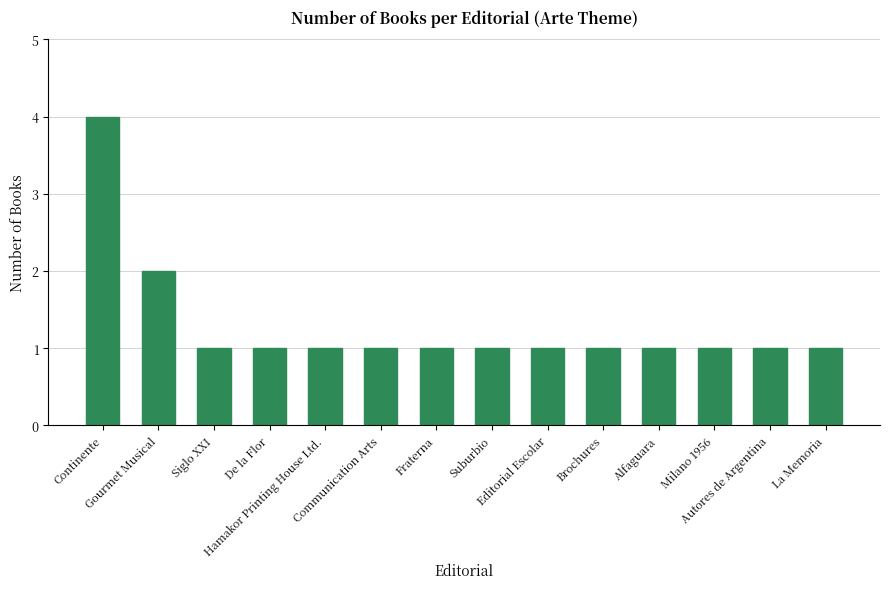

Reading right to left, list all the values displayed in this chart.

1	1	1	1	1	1	1	1	1	1	1	1	2	4